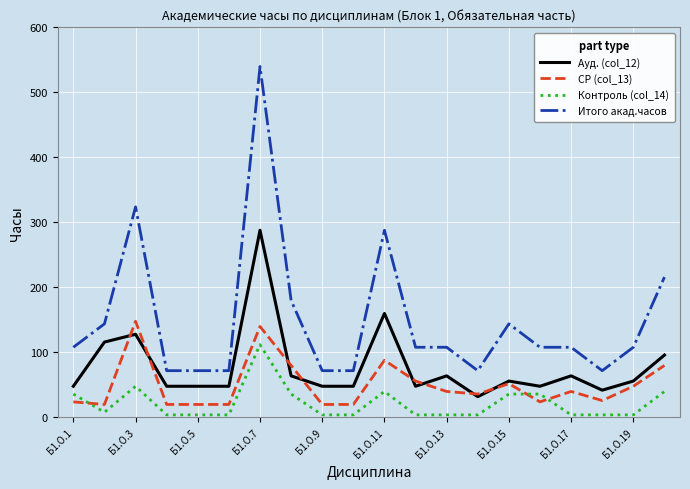

How many series are shown in this chart?

4